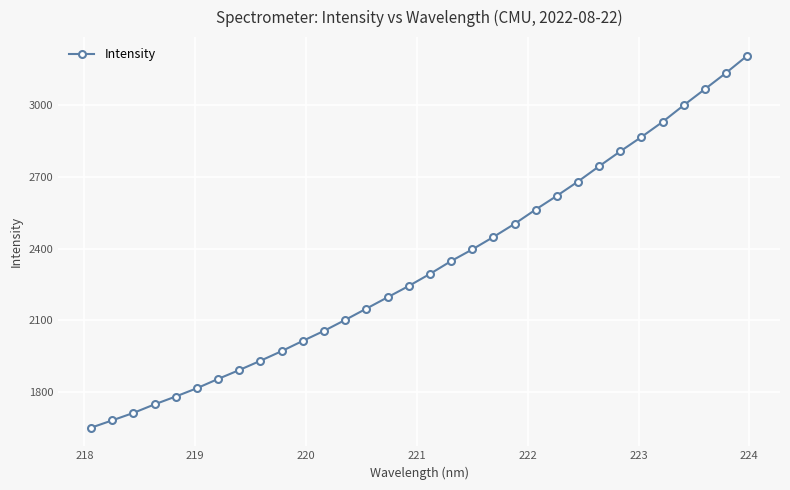

What is the difference between the maximum and minimum values?

1554.6